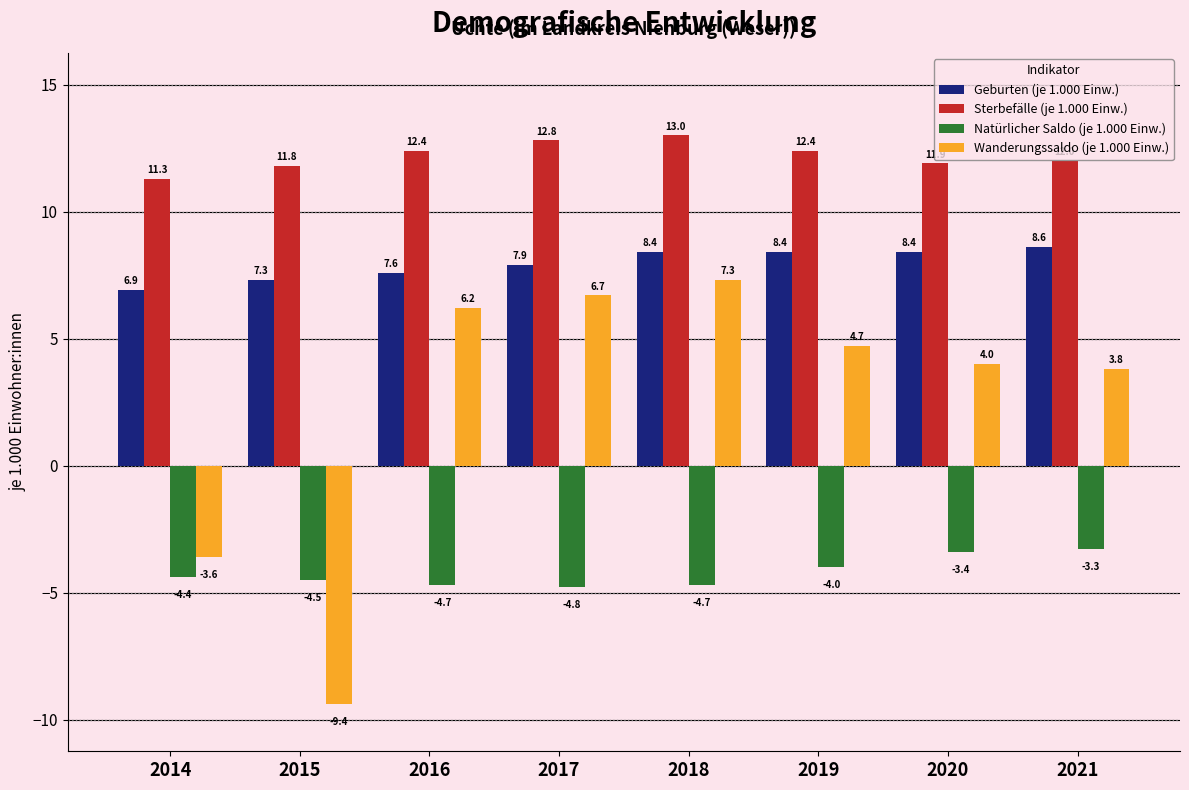

The value of Natürlicher Saldo (je 1.000 Einw.) at 2015 is -4.5. True or false?

True